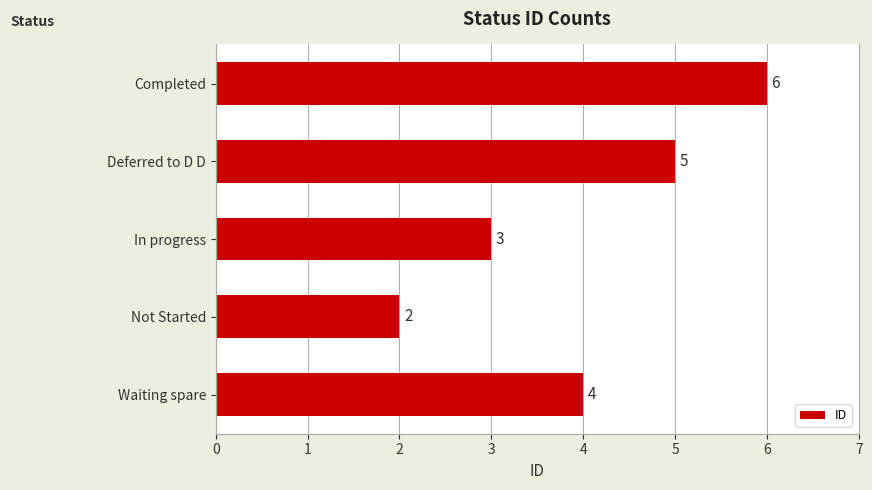

What is the average value?

4